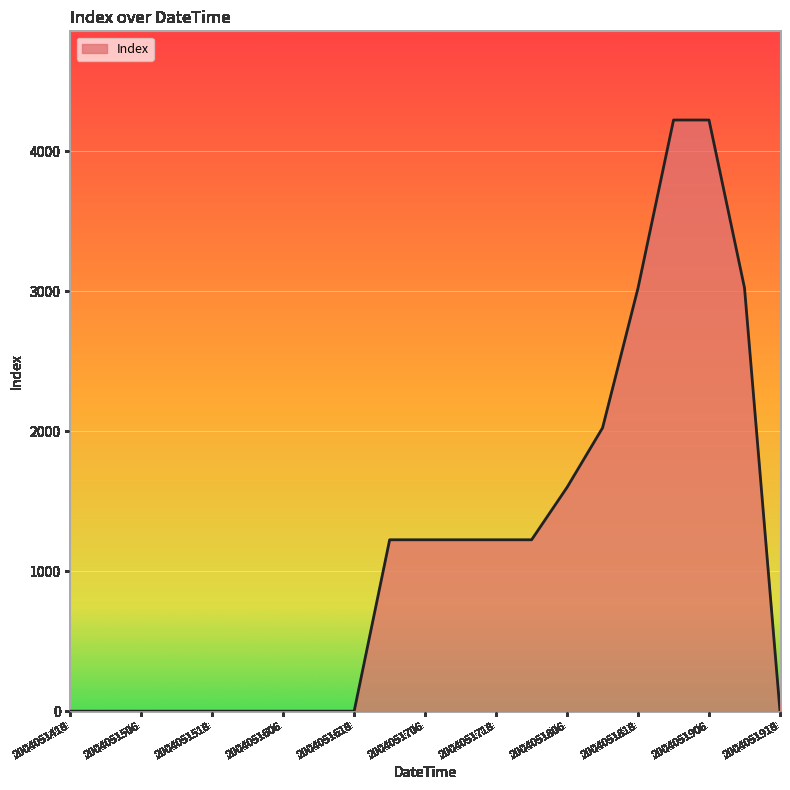

What is the greatest value displayed?

4225